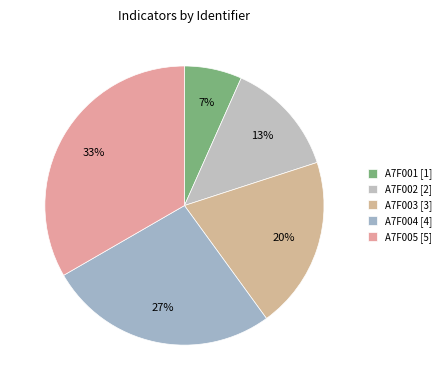

What is the change in value from A7F001 to A7F004?

+3